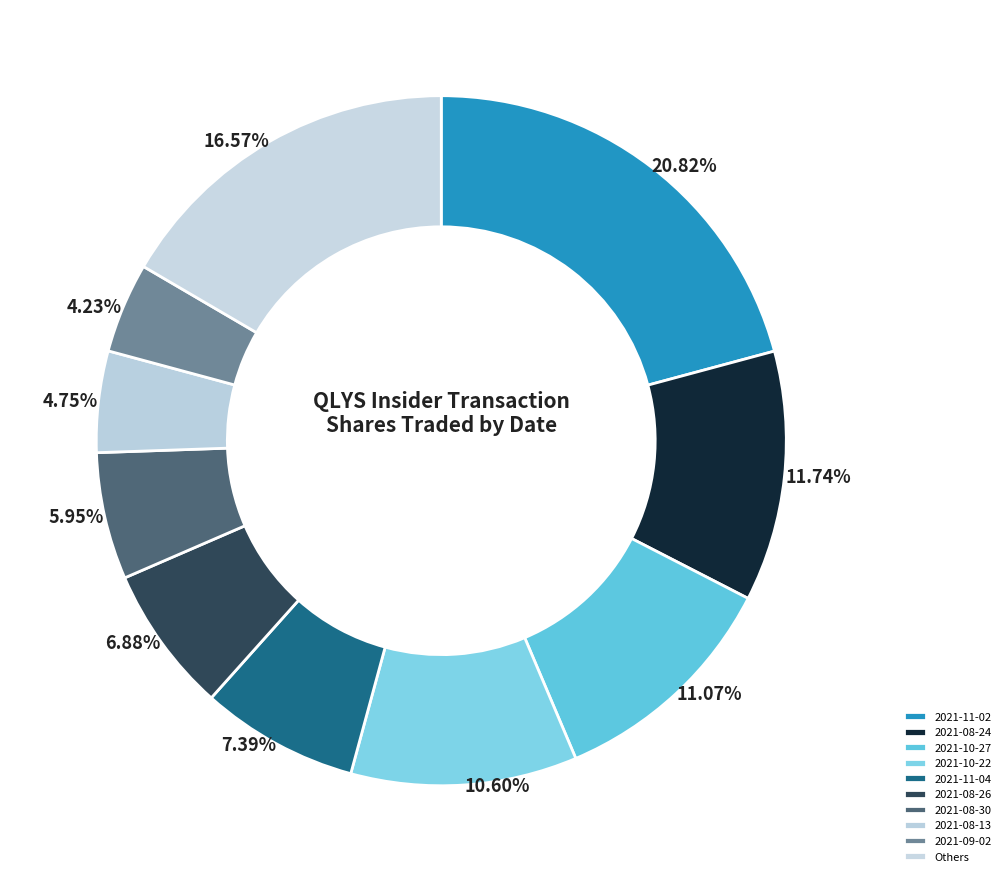

How many slices are in this pie chart?

10